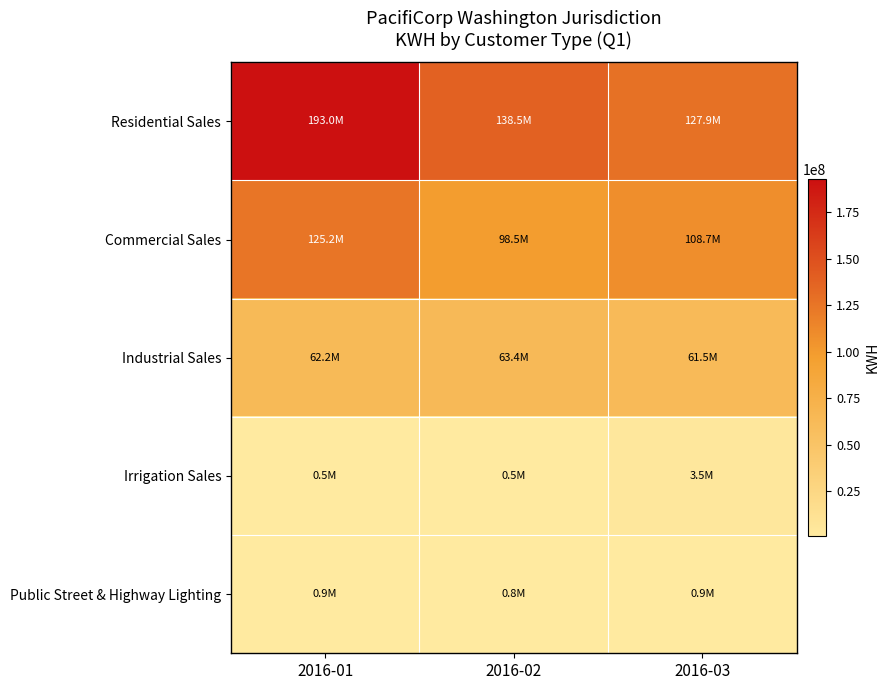

At 2016-02, list the series in order from largest to smallest.

Residential Sales, Commercial Sales, Industrial Sales, Public Street & Highway Lighting, Irrigation Sales